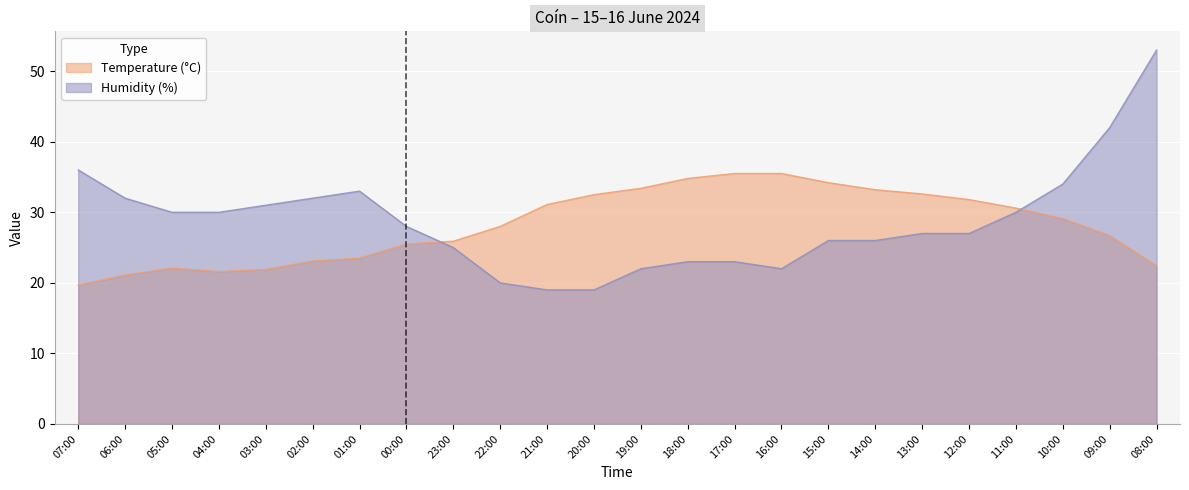

The Temperature (°C) series shows 26.7 at 09:00. True or false?

True